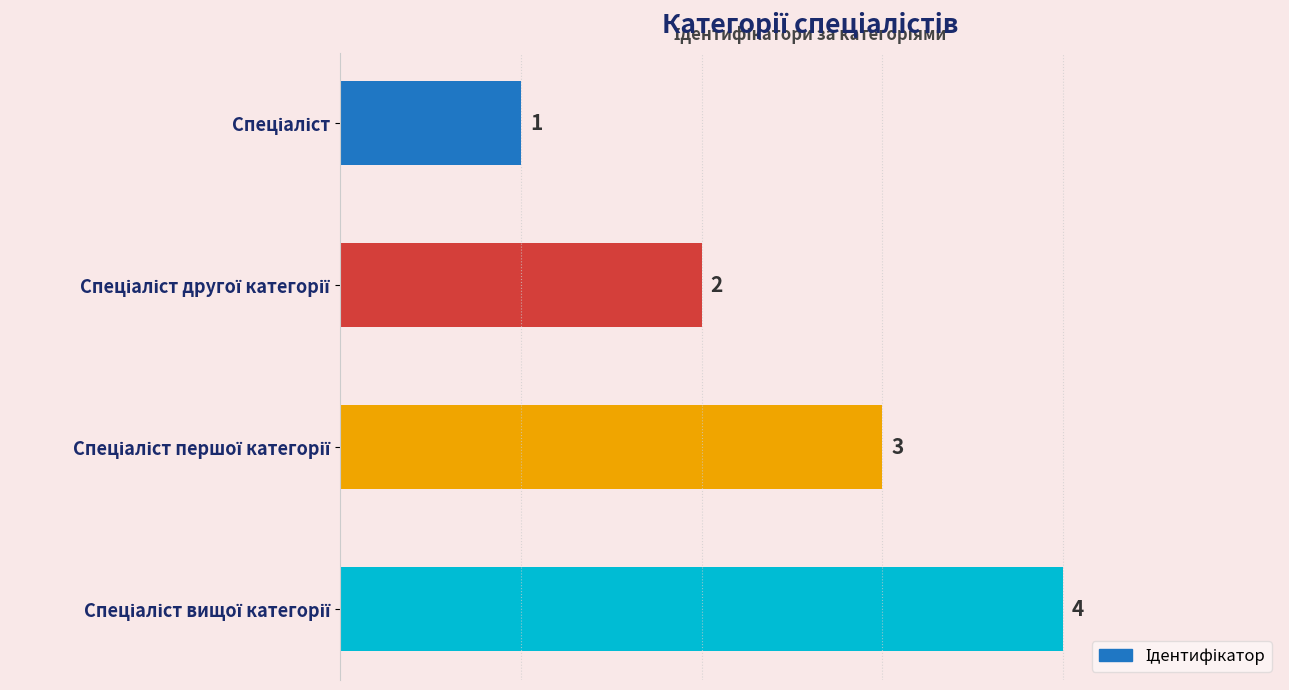

What is the value of the 2nd bar from the top?

2